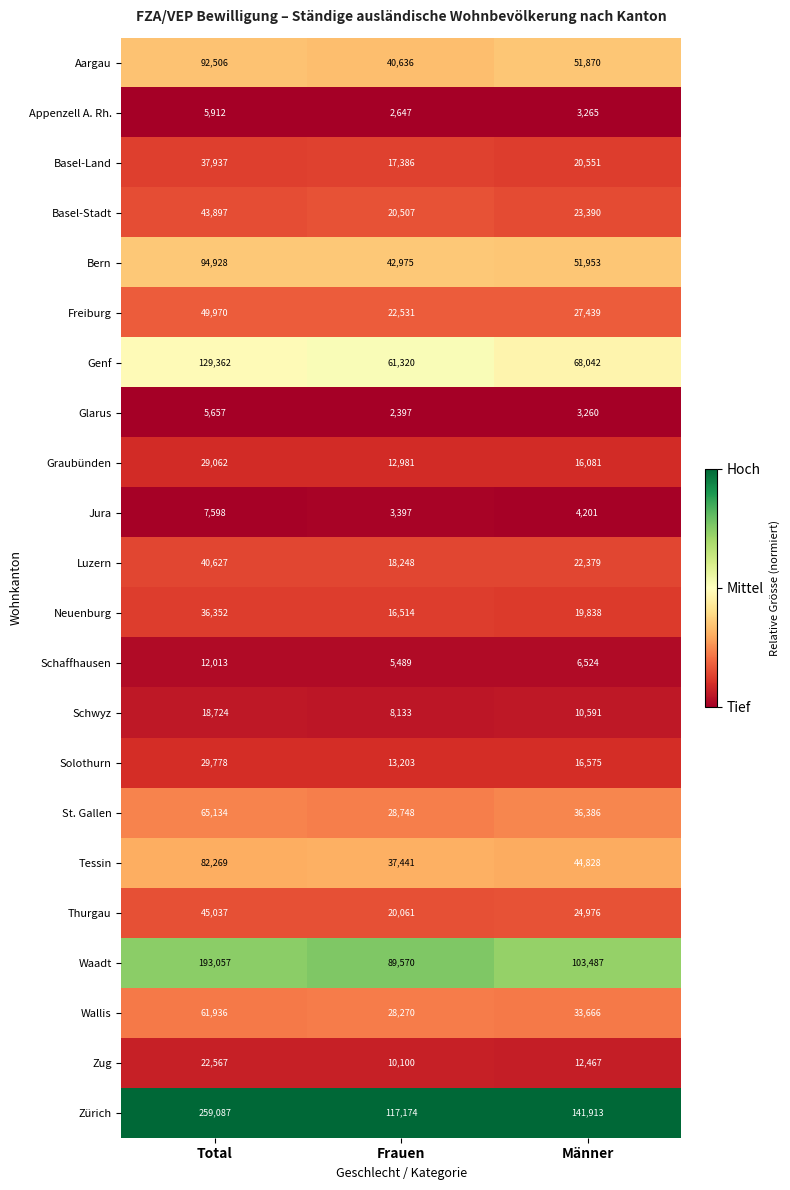

Which series has the largest total across all categories?

Zürich